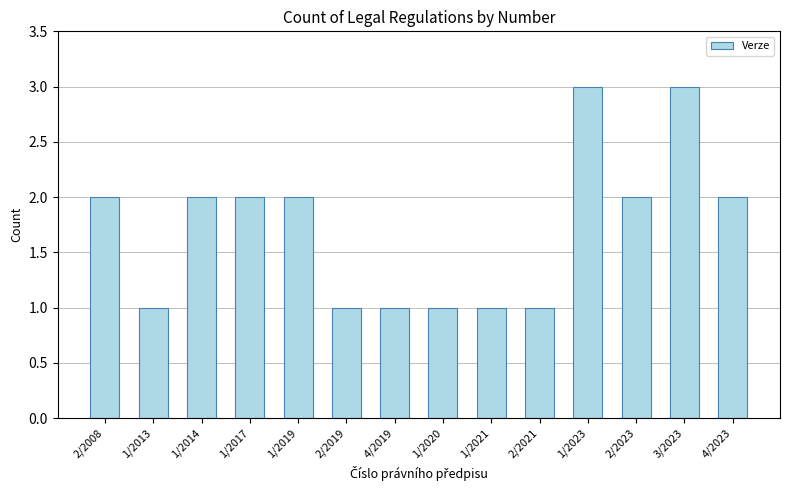

What is the greatest value displayed?

3